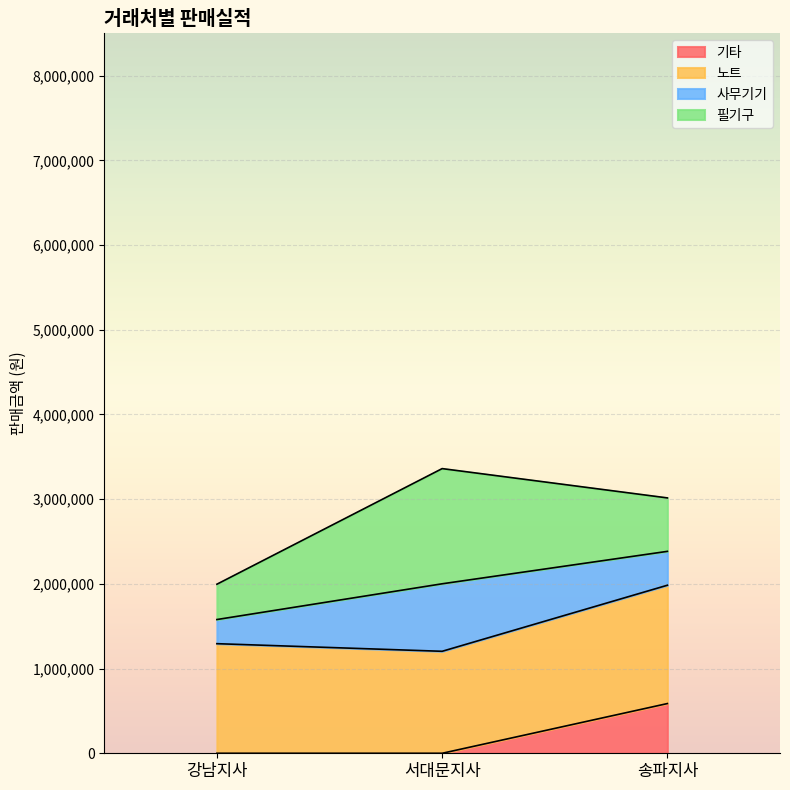

At which label does 강남지사 reach its minimum?

강남지사